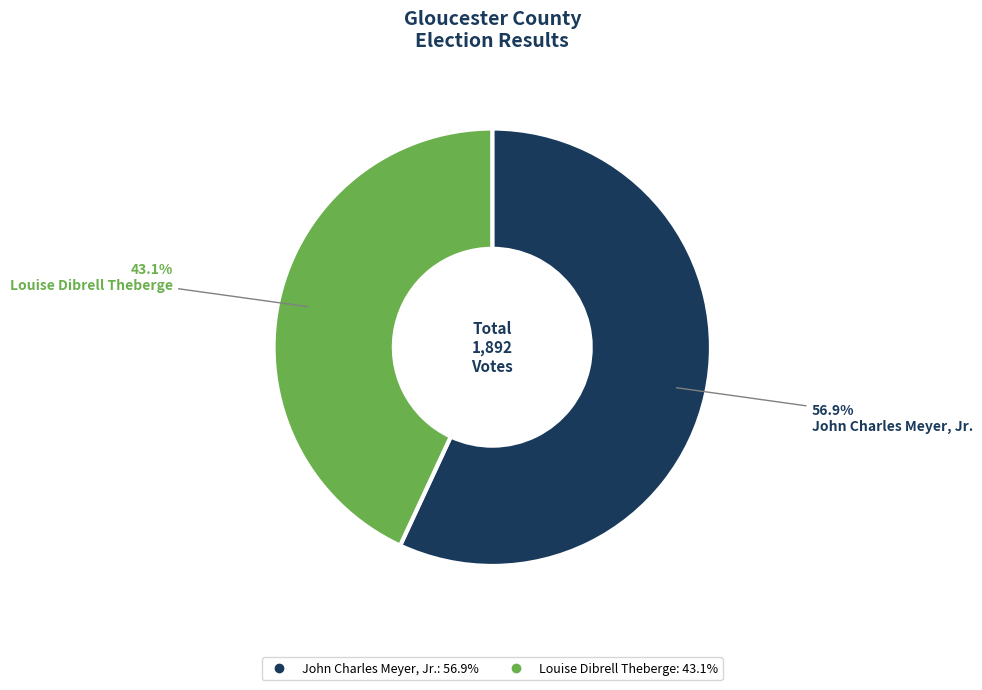

Is there a majority slice in this chart?

Yes